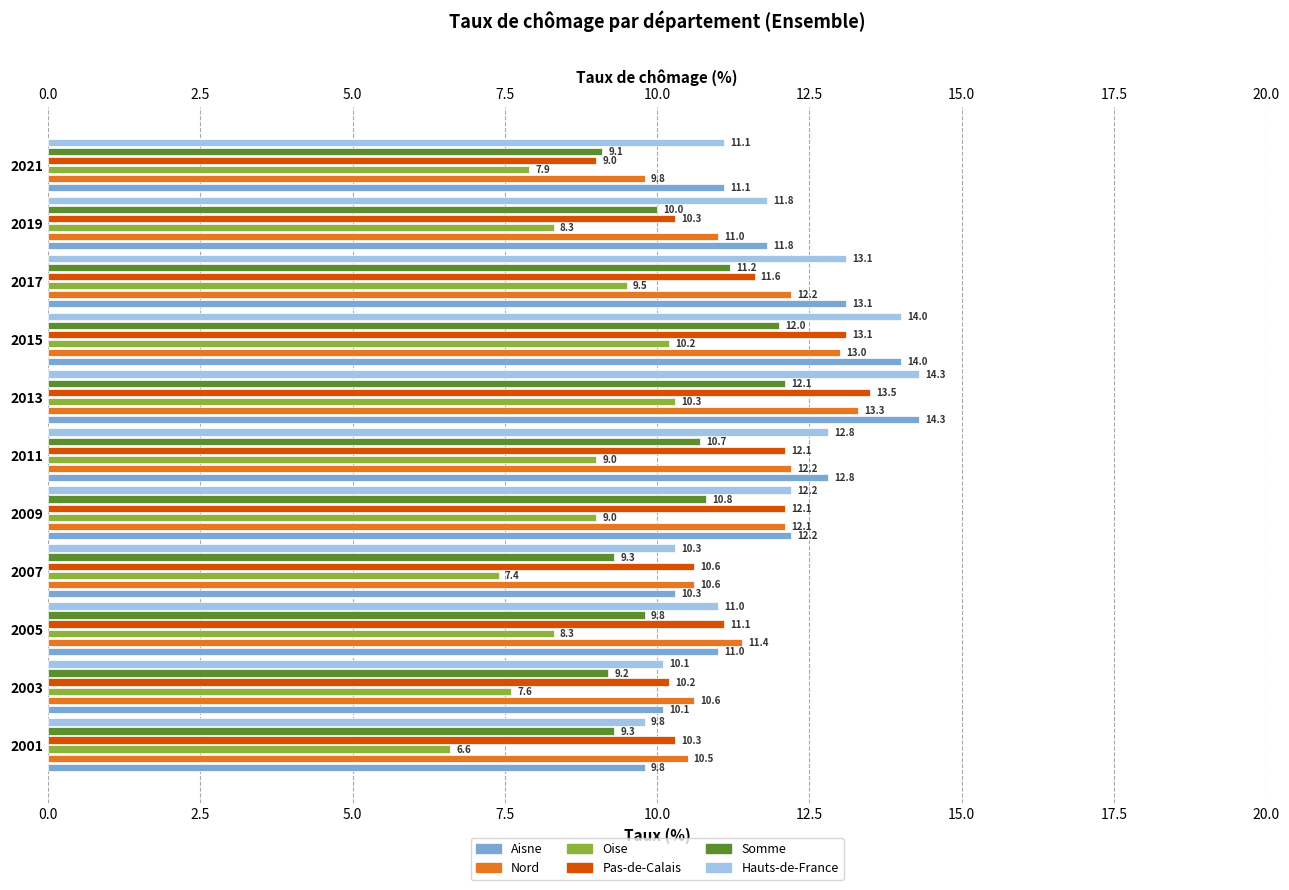

What is the total value across all series at 2009?

68.4